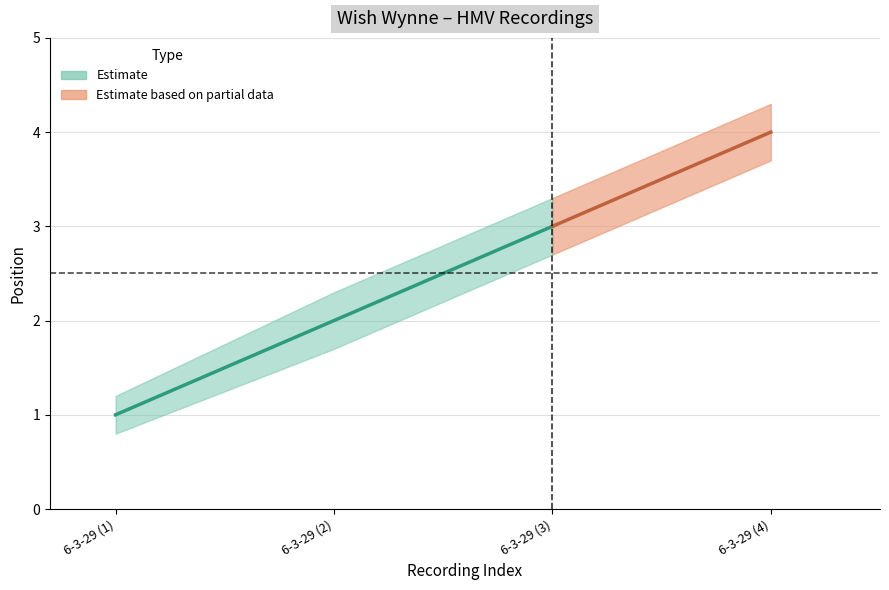

Reading left to right, extract all data points from this chart.

1	2	3	4